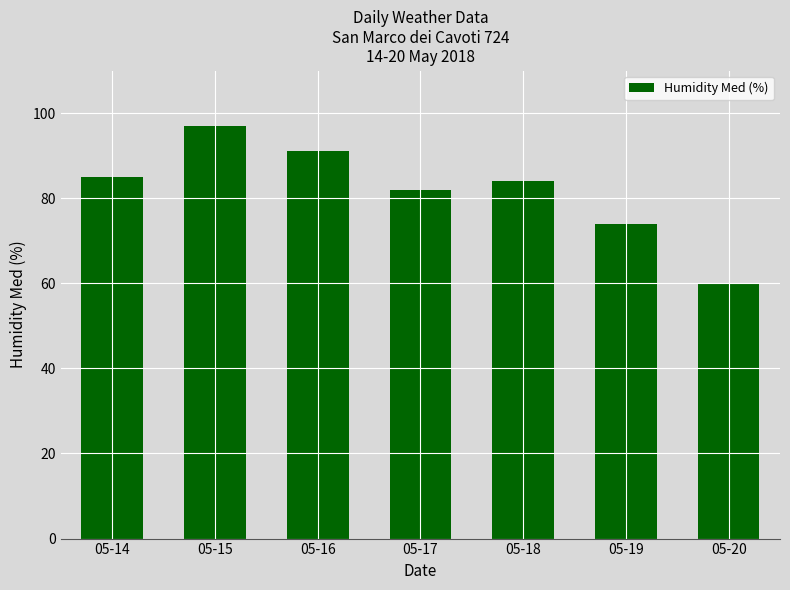

Reading left to right, extract all data points from this chart.

85	97	91	82	84	74	60